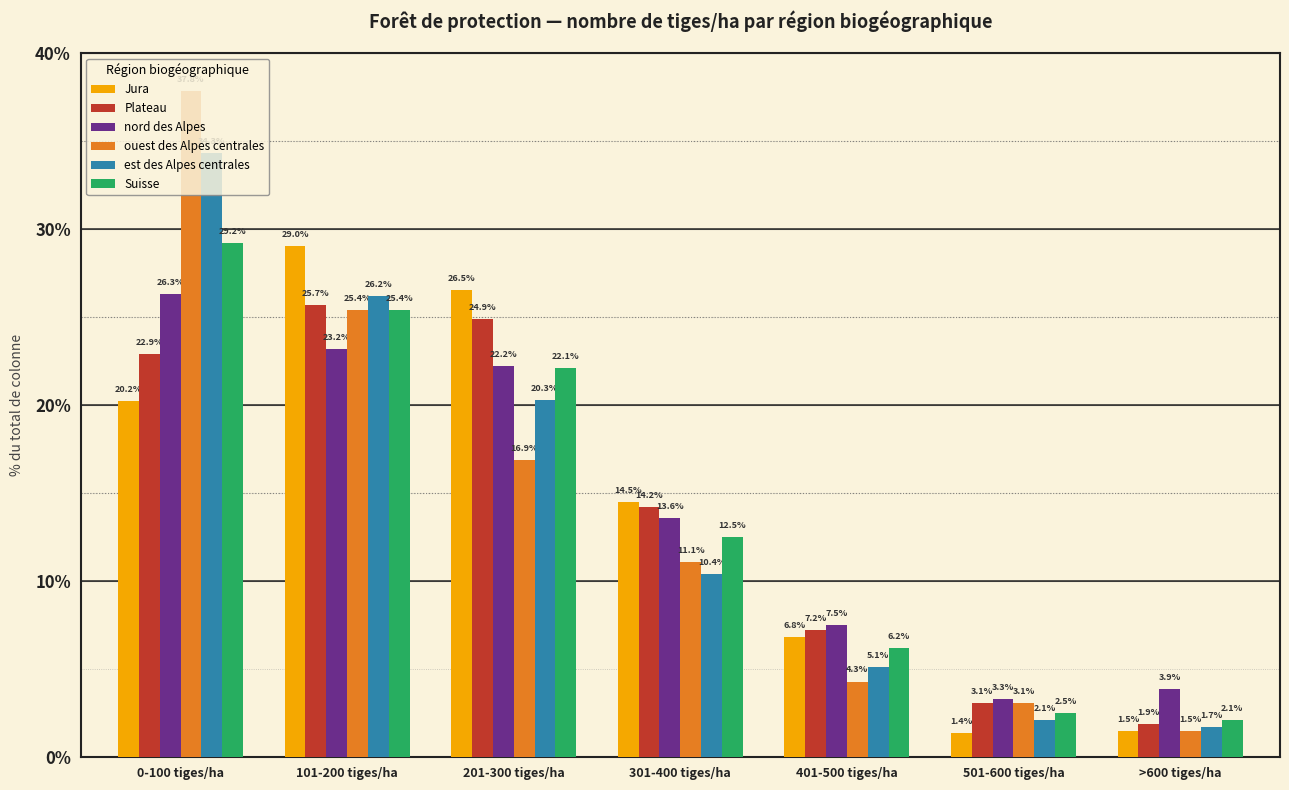

What position from the right is 0-100 tiges/ha?

7